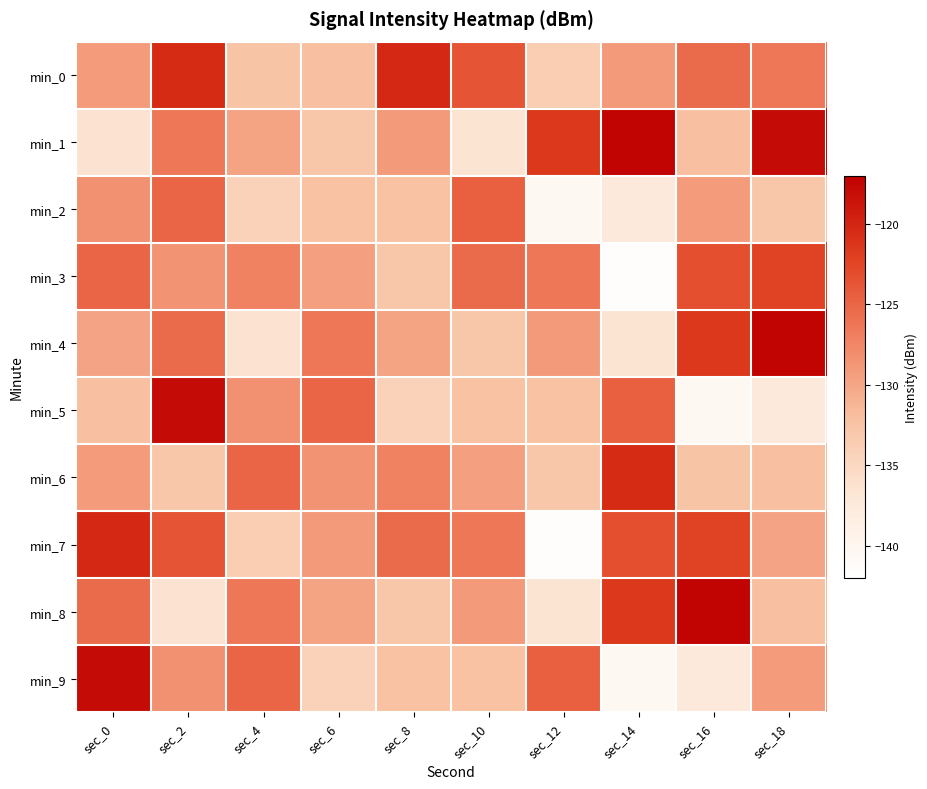

Rank the series at sec_14 from highest to lowest value.

min_1, min_6, min_8, min_7, min_5, min_0, min_4, min_2, min_9, min_3